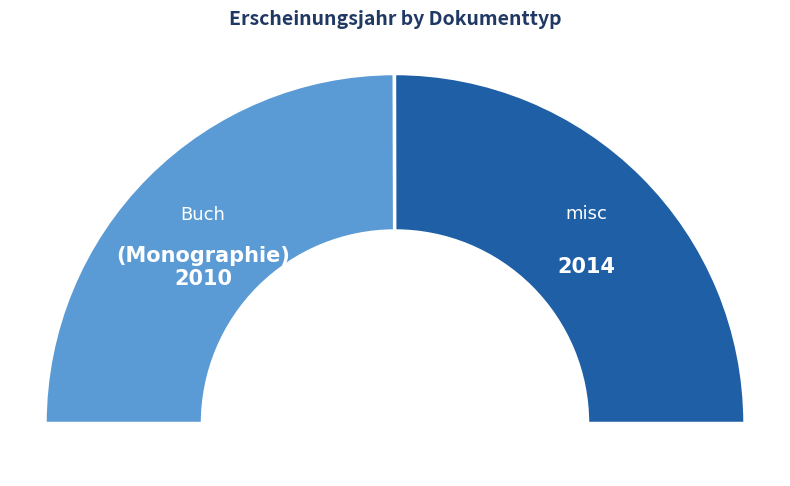

Which category has the smallest portion of the pie?

Buch (Monographie)